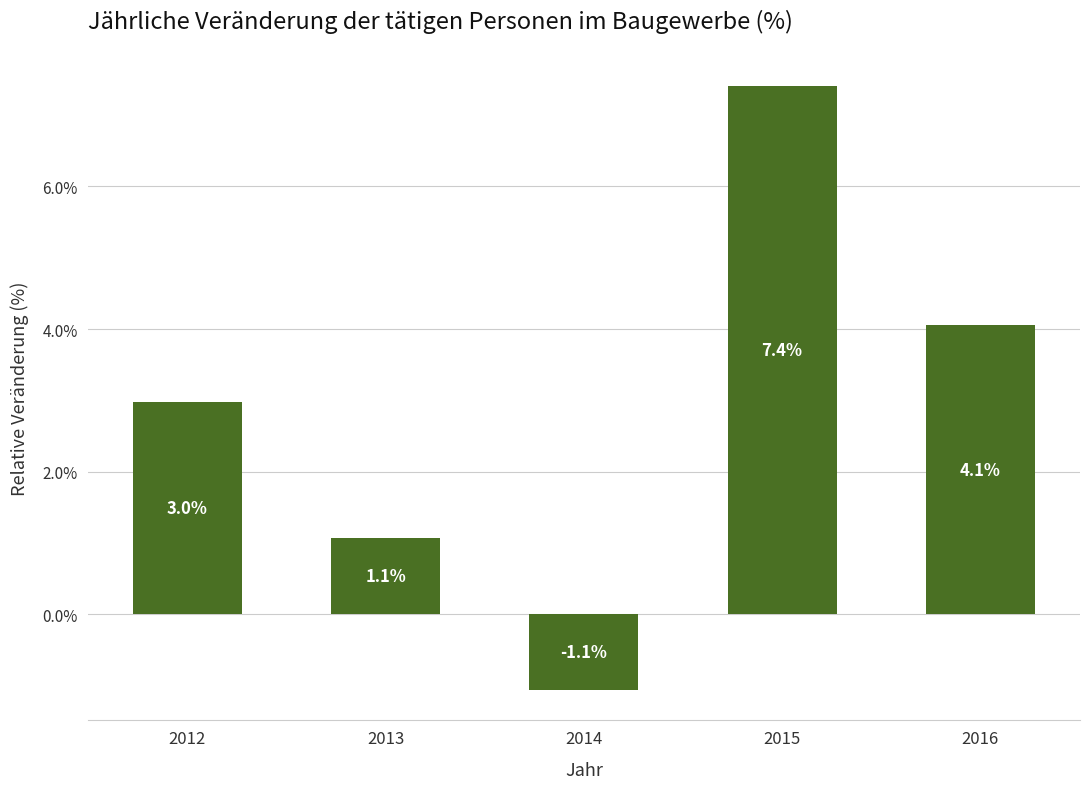

How many bars are there in total?

5